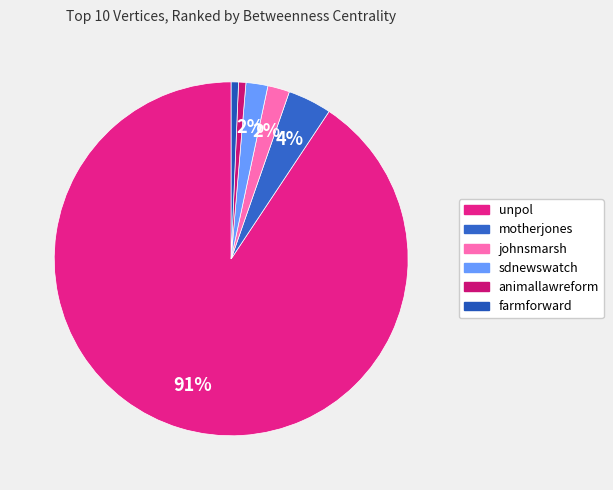

Is it true that sdnewswatch is 1% of the pie?

False